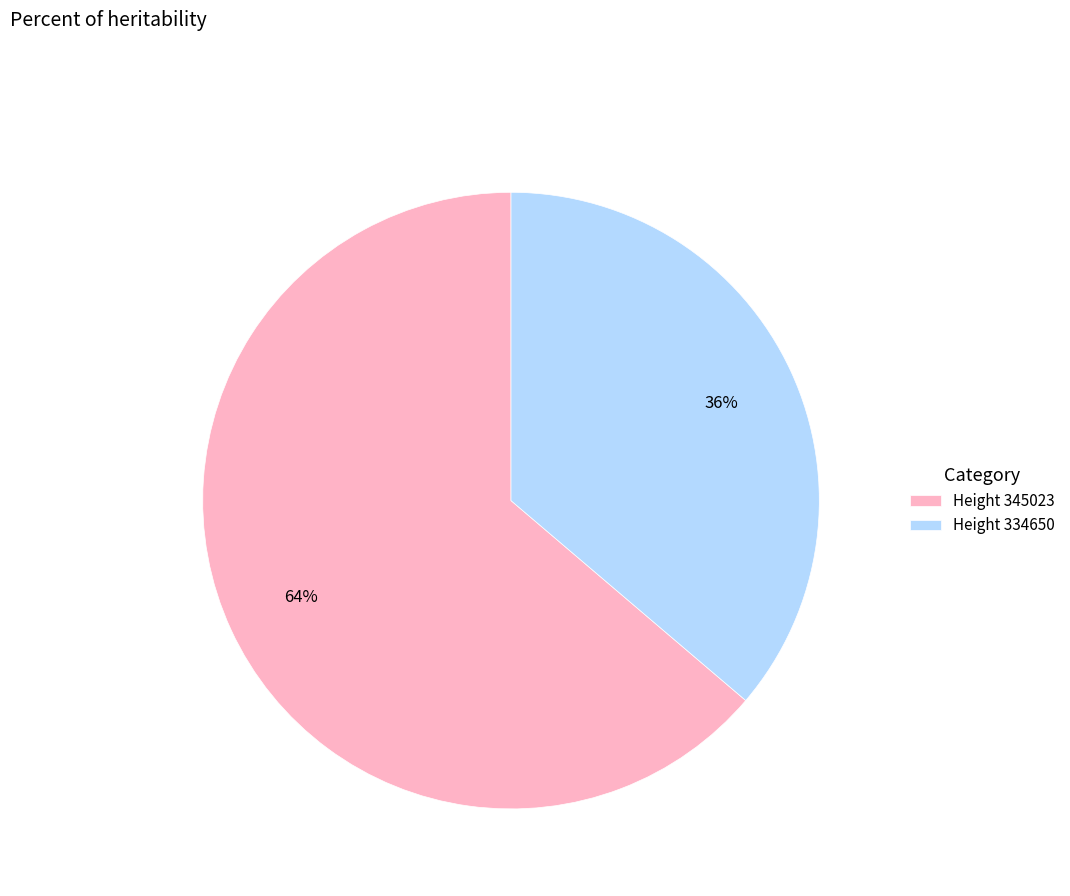

The Height 345023 slice represents 64% of the pie. True or false?

True